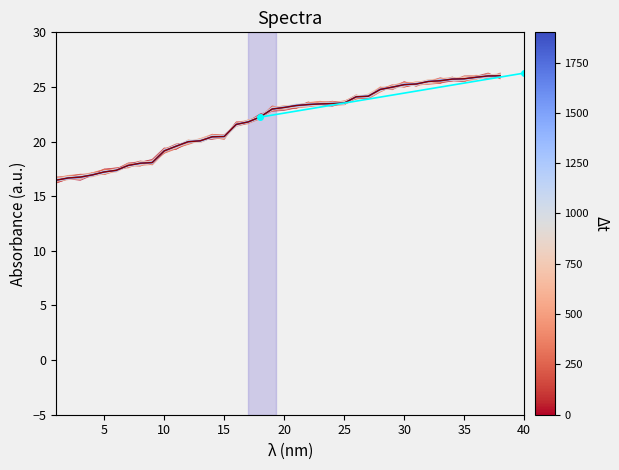

True or false: there are more than 2 points higher than both neighbors.

False